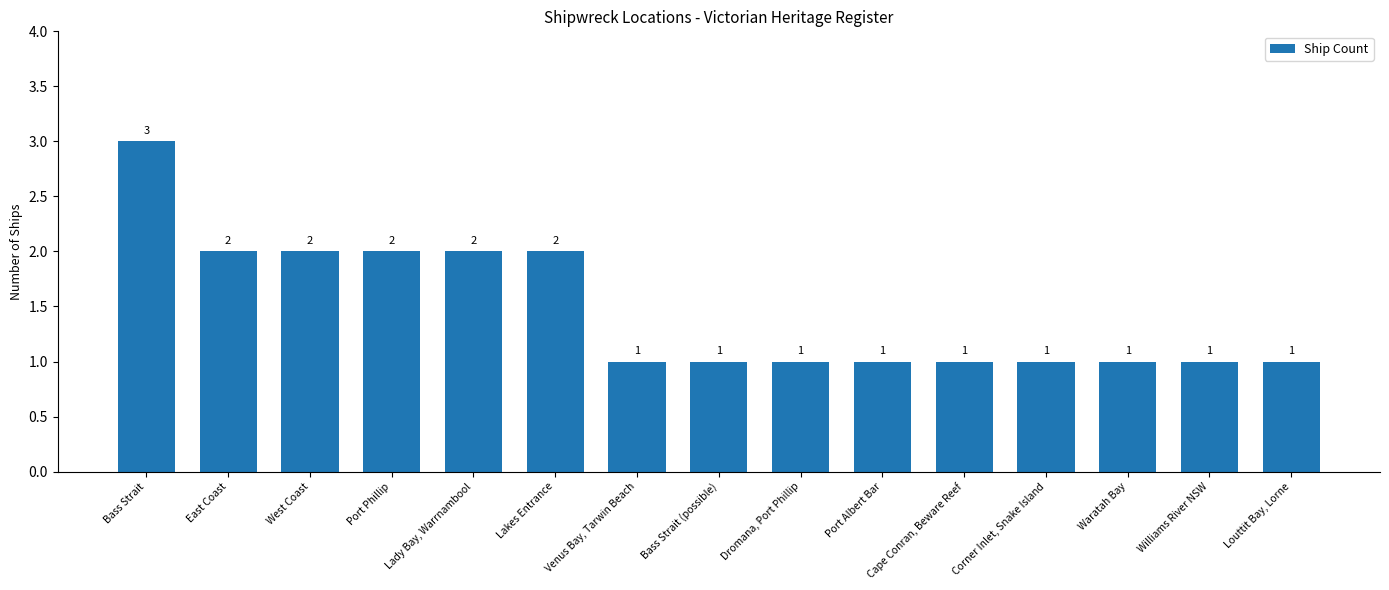

Which has a higher value, Venus Bay, Tarwin Beach or West Coast?

West Coast